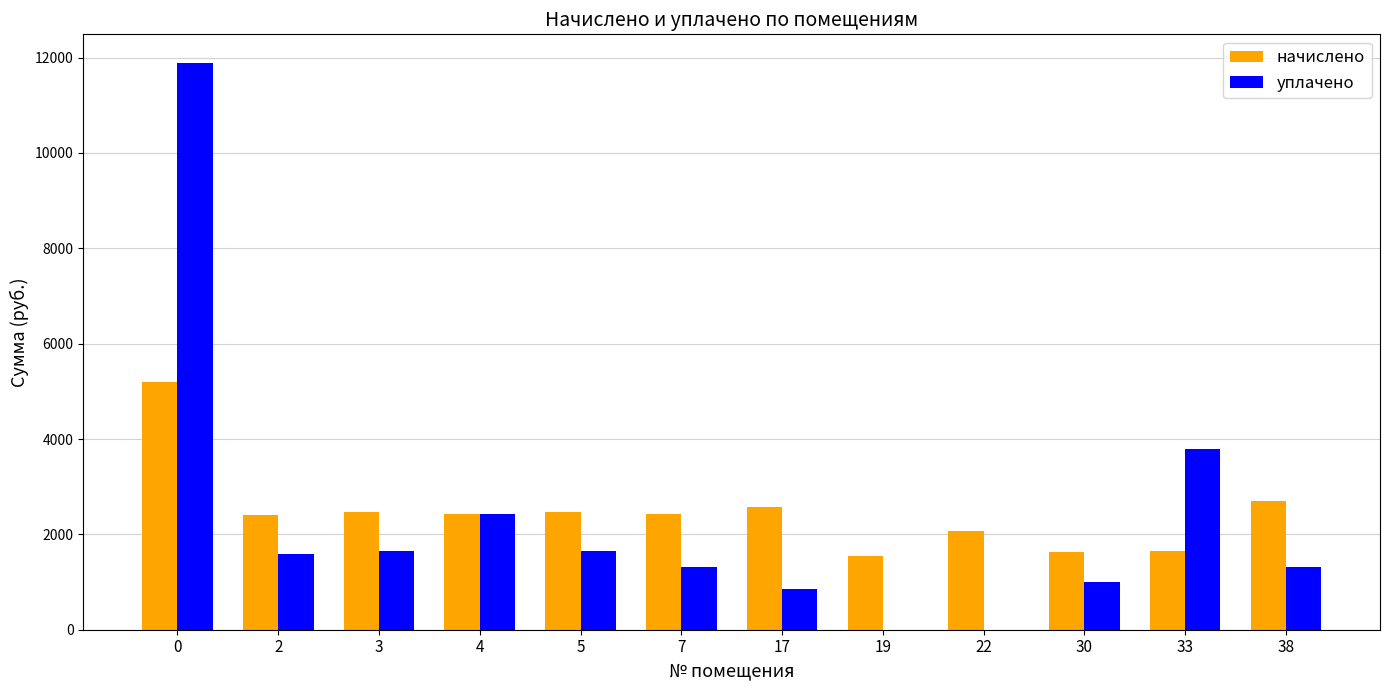

Is the value of начислено at 4 greater than the value of уплачено at 5?

Yes